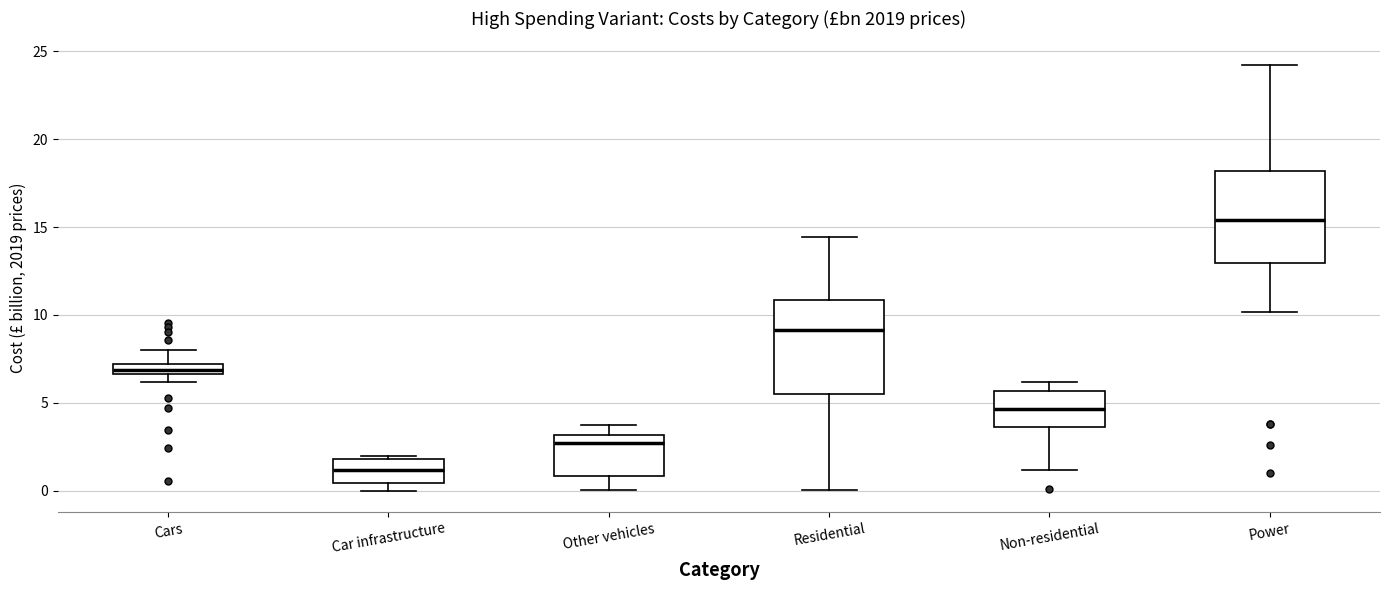

Where is the upper edge of the box for Car infrastructure on the y-axis? The values are not printed on the chart, so give them approximately, as read against the axis.

2.0